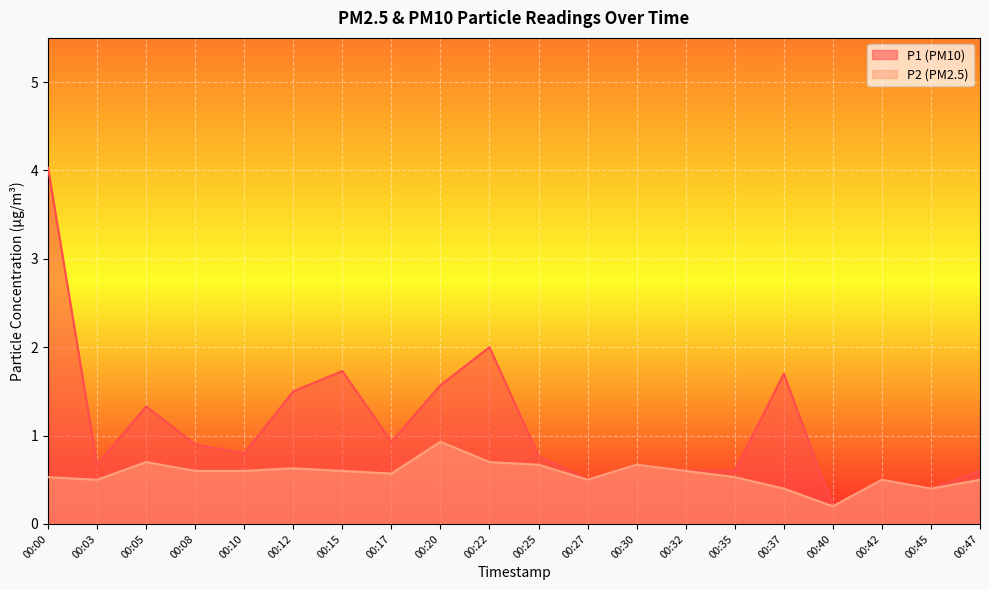

What is the value of the P2 point at the 18th from the left?

0.5